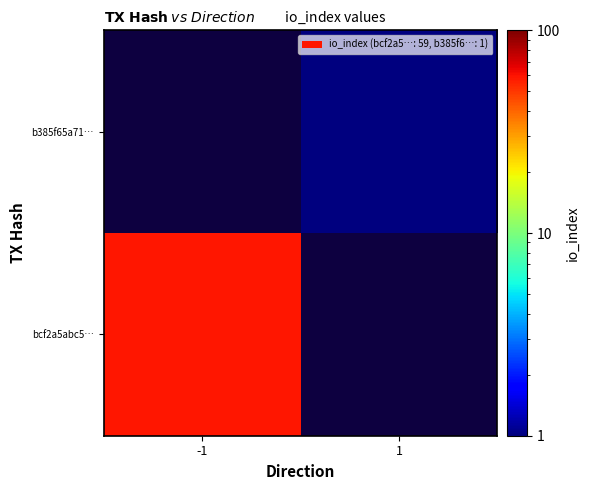

What is the approximate value of b385f65a71… at 1?

1.0